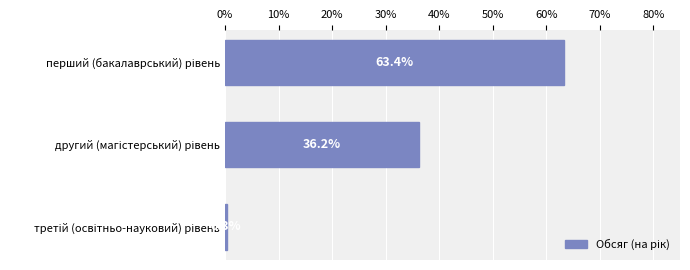

How many data points are less than 36?

1